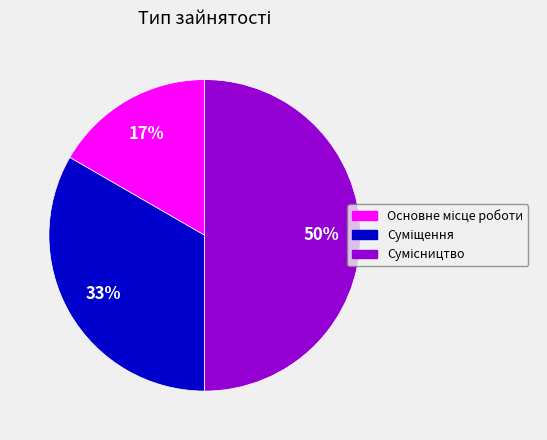

To the nearest percent, what is the difference between the largest and smallest slice percentages?

33%